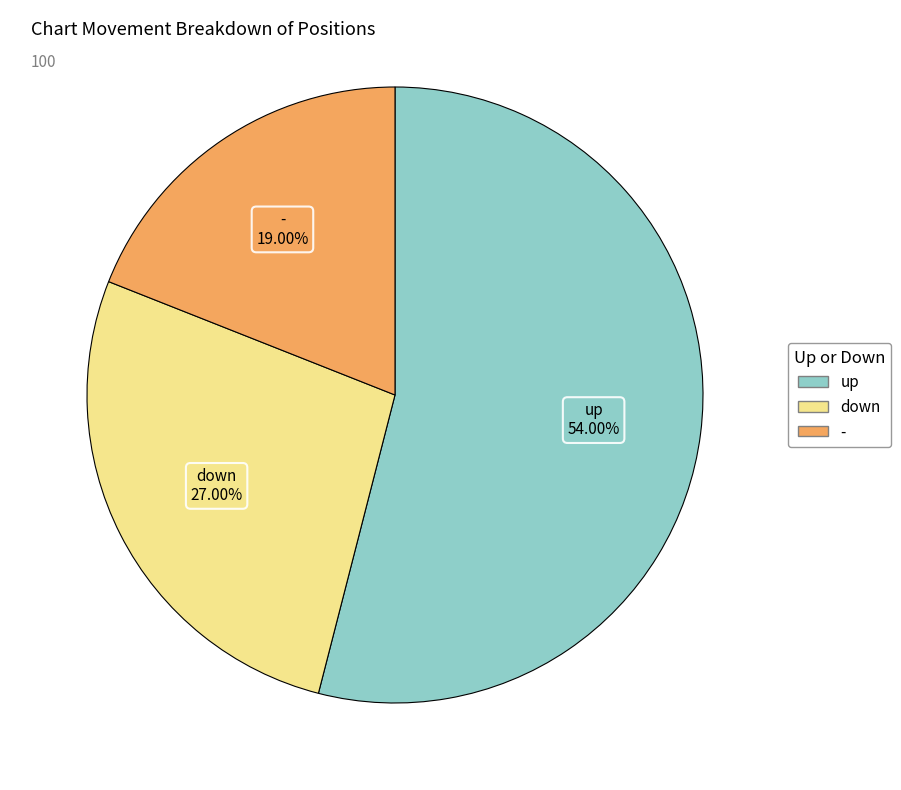

What is the smallest slice in the pie chart?

-